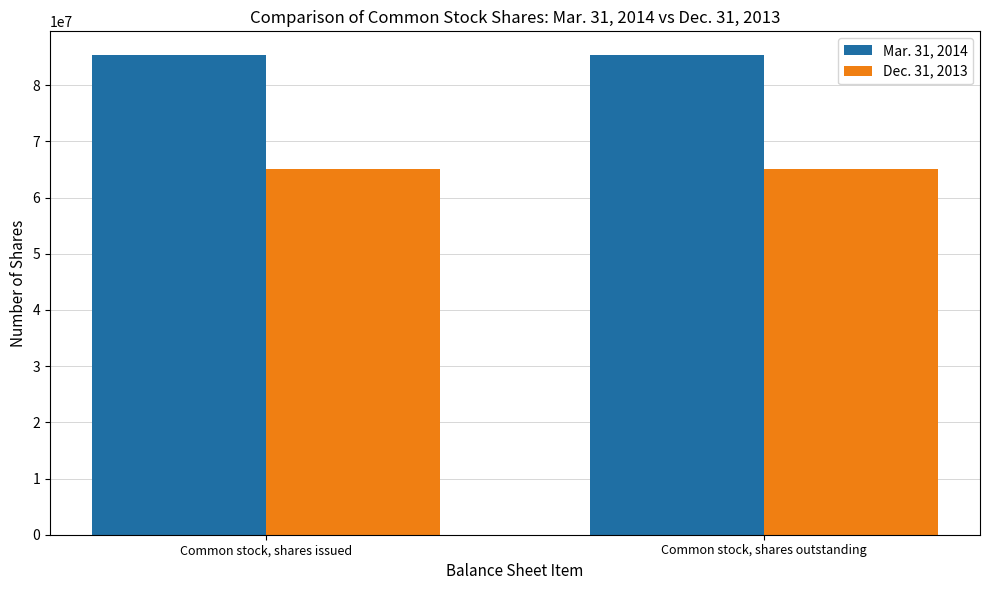

What is the smallest value displayed?

65177333